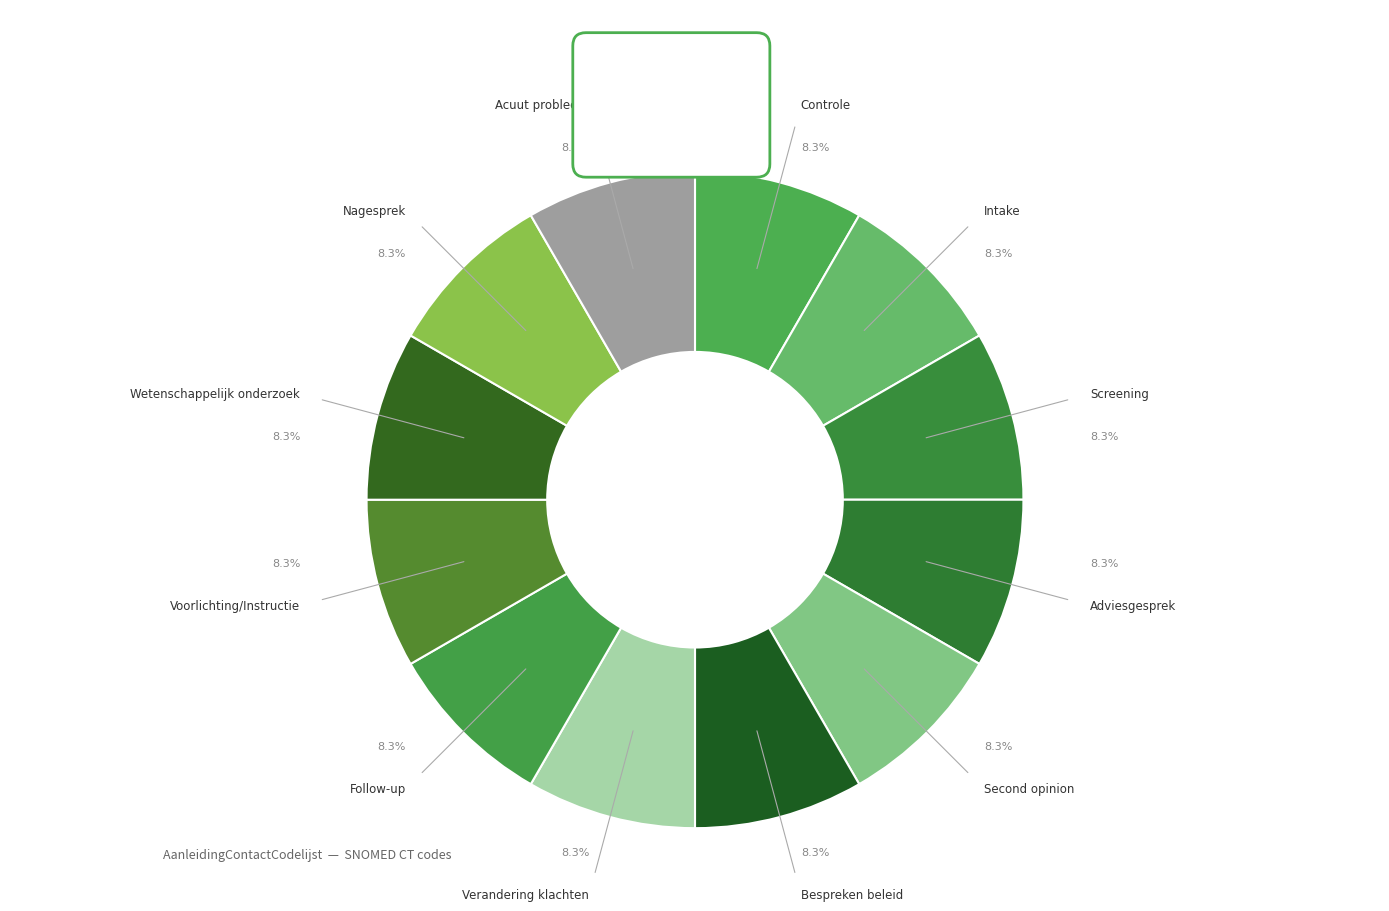

How many slices are in this pie chart?

12